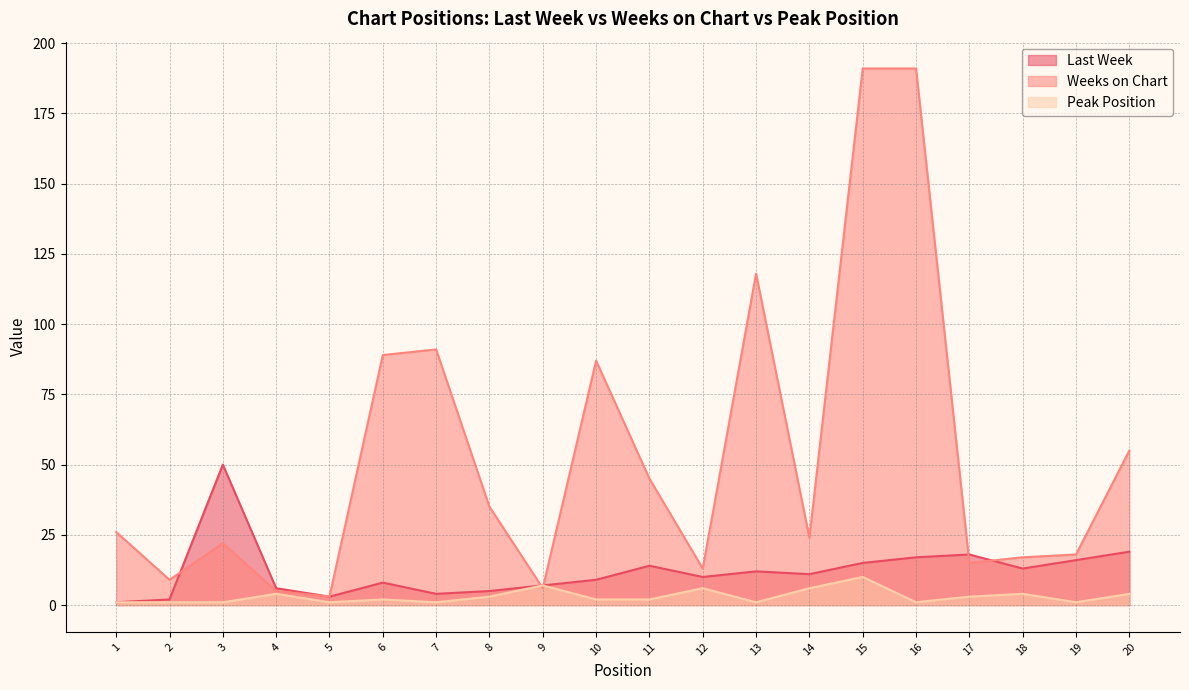

What is the value of the Last Week point at the 19th from the left?

16